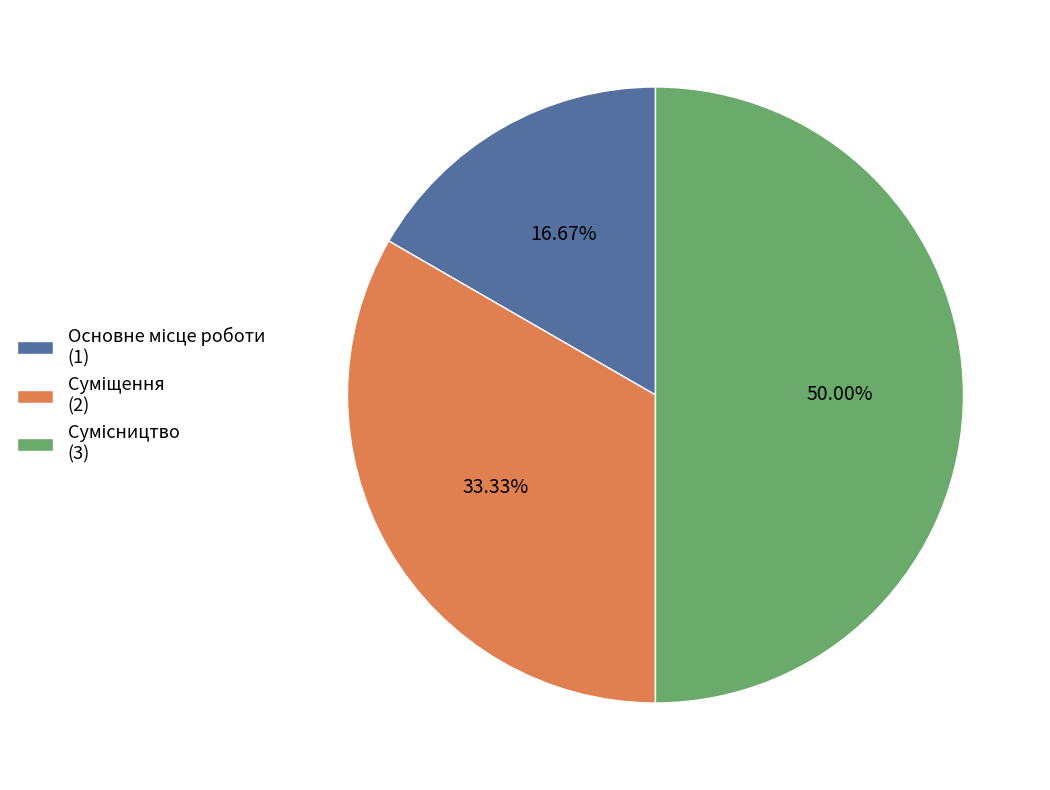

Which category has the biggest portion of the pie?

Сумісництво